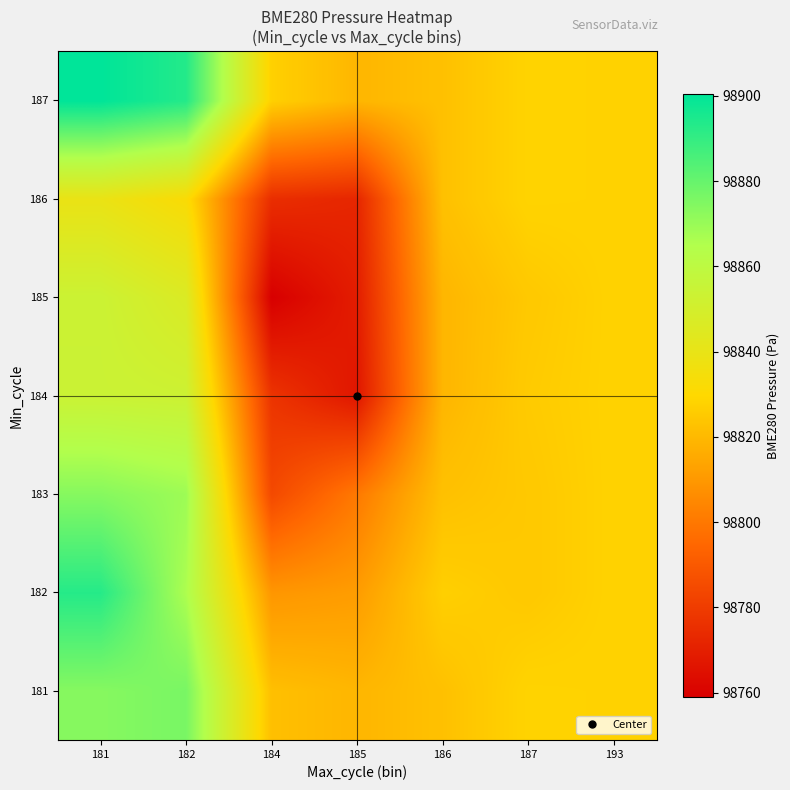

At which category is the sum across all series the highest?

181